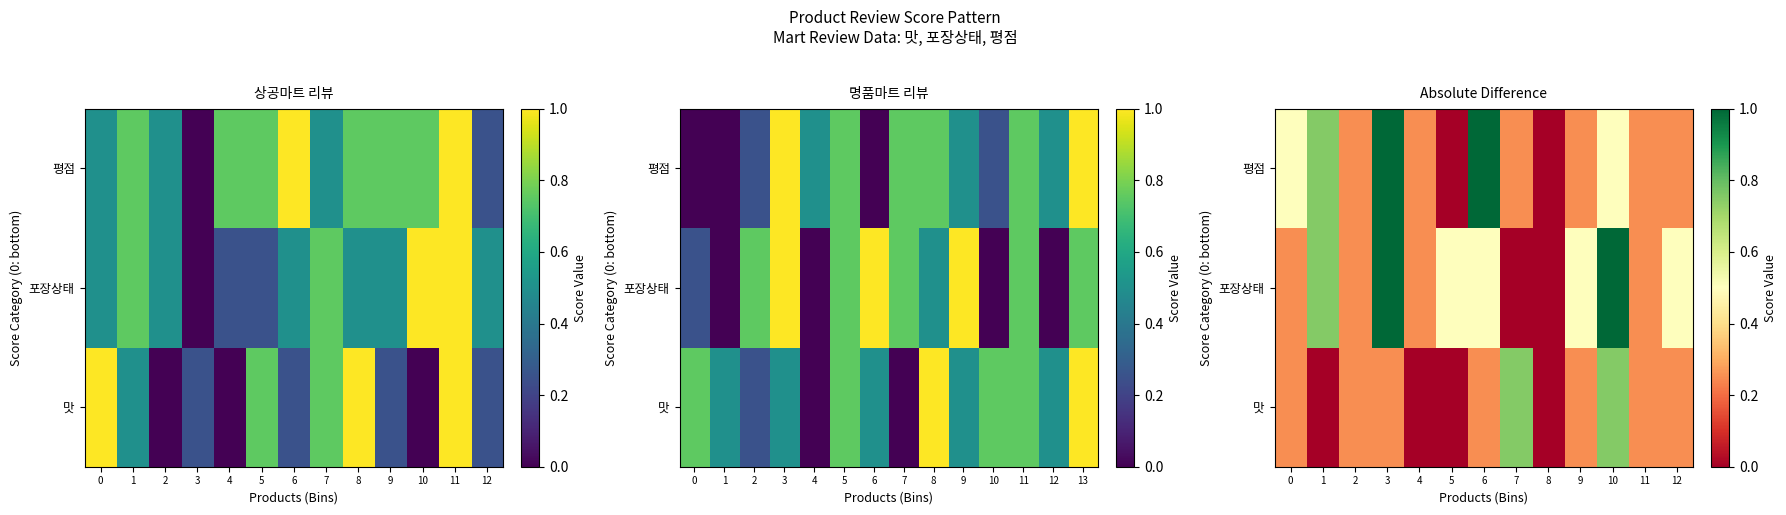

How many values in 평점 are above zero?

11